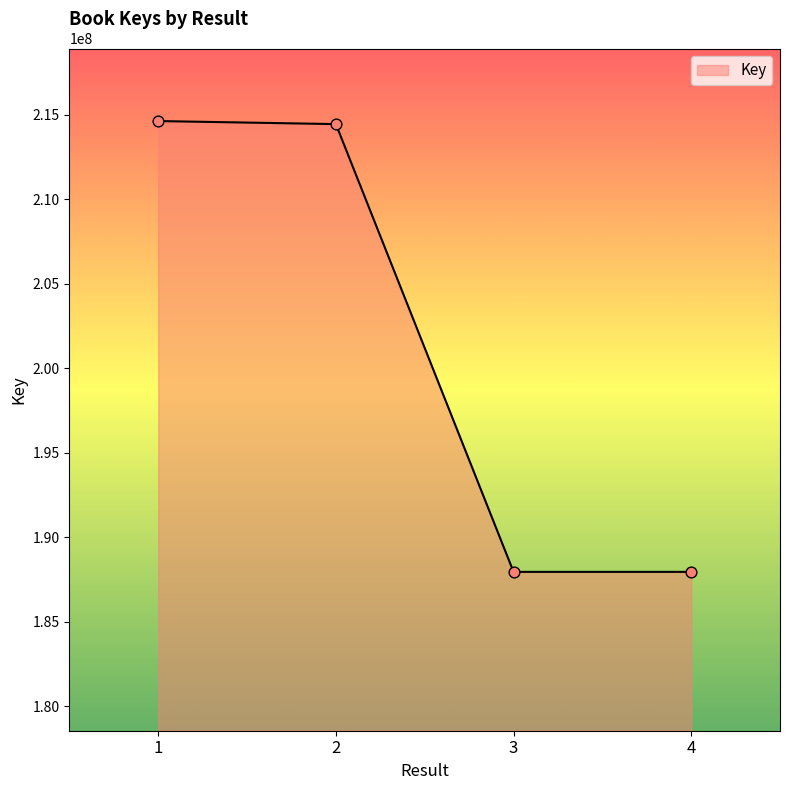

What is the change in value from 2 to 3?

-26489536